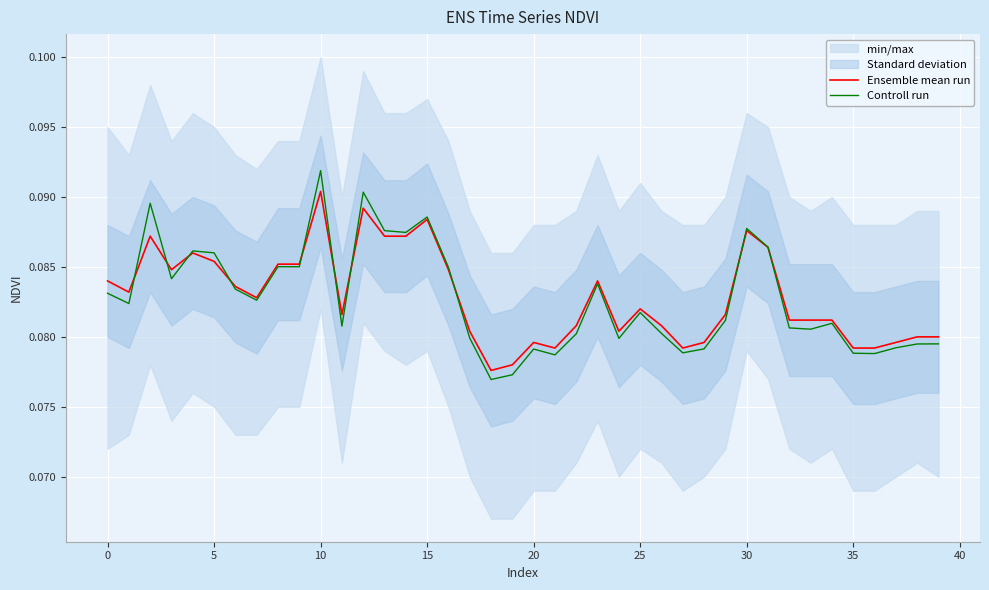

What is the average value of the Controll run series?

0.1